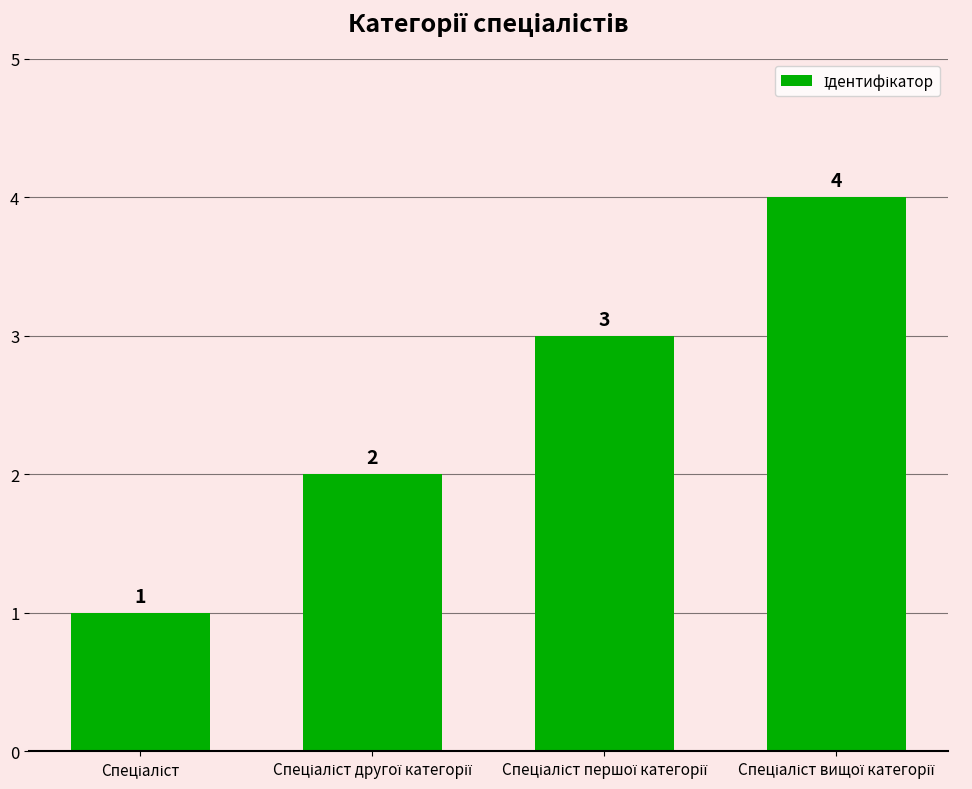

How many values are between 2 and 4?

3